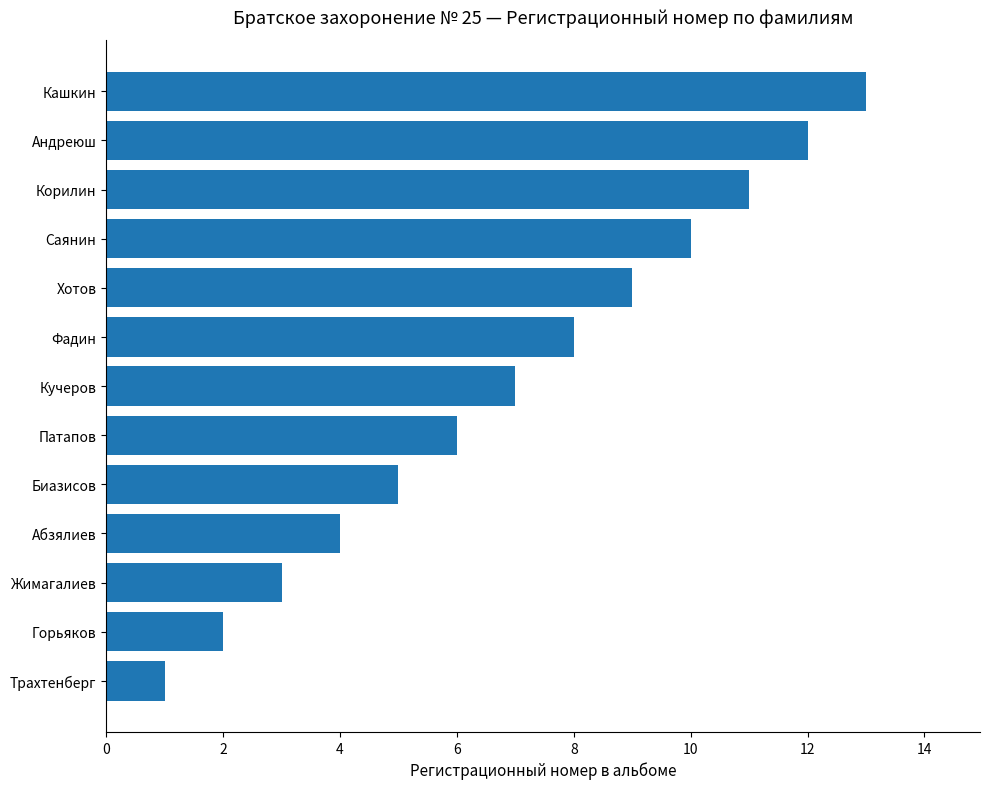

What is the average value?

7